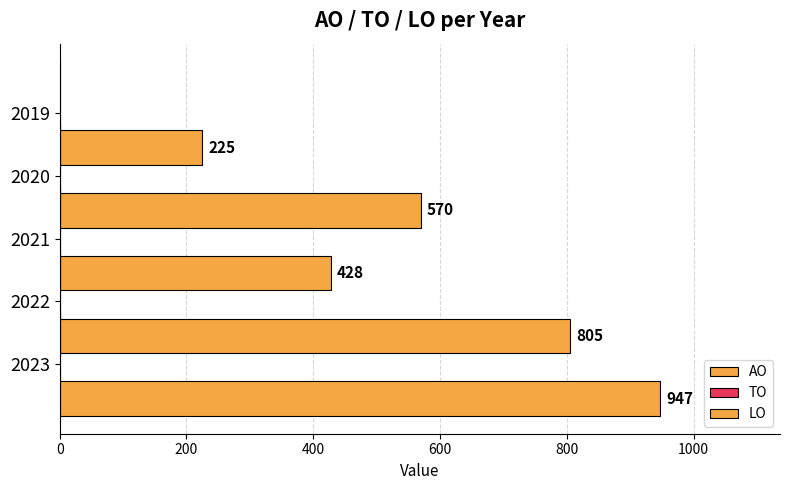

How many distinct data groups are displayed?

1